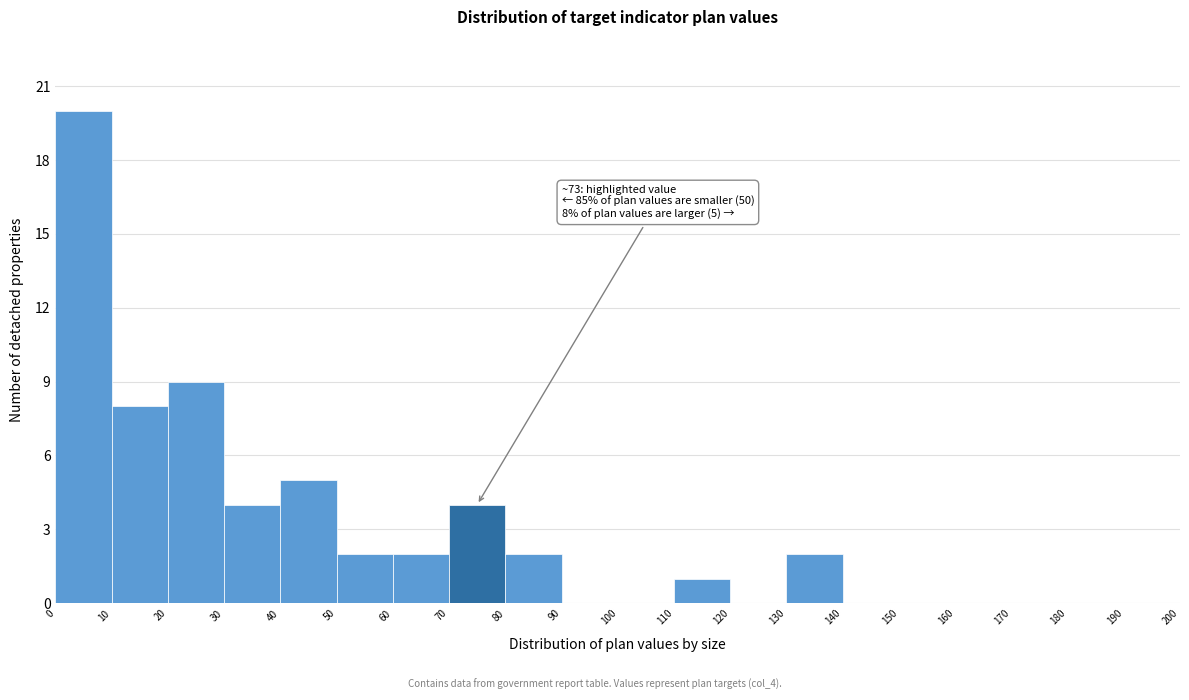

Which range on the x-axis has the tallest bar?

0 to 10